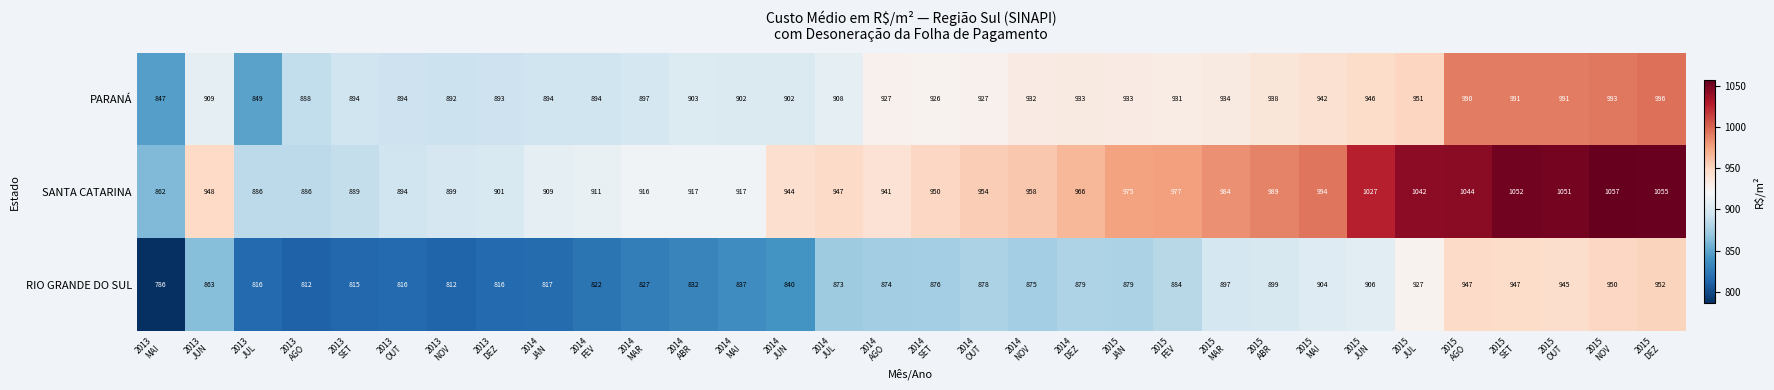

Which series has the largest range (max minus min)?

SANTA CATARINA